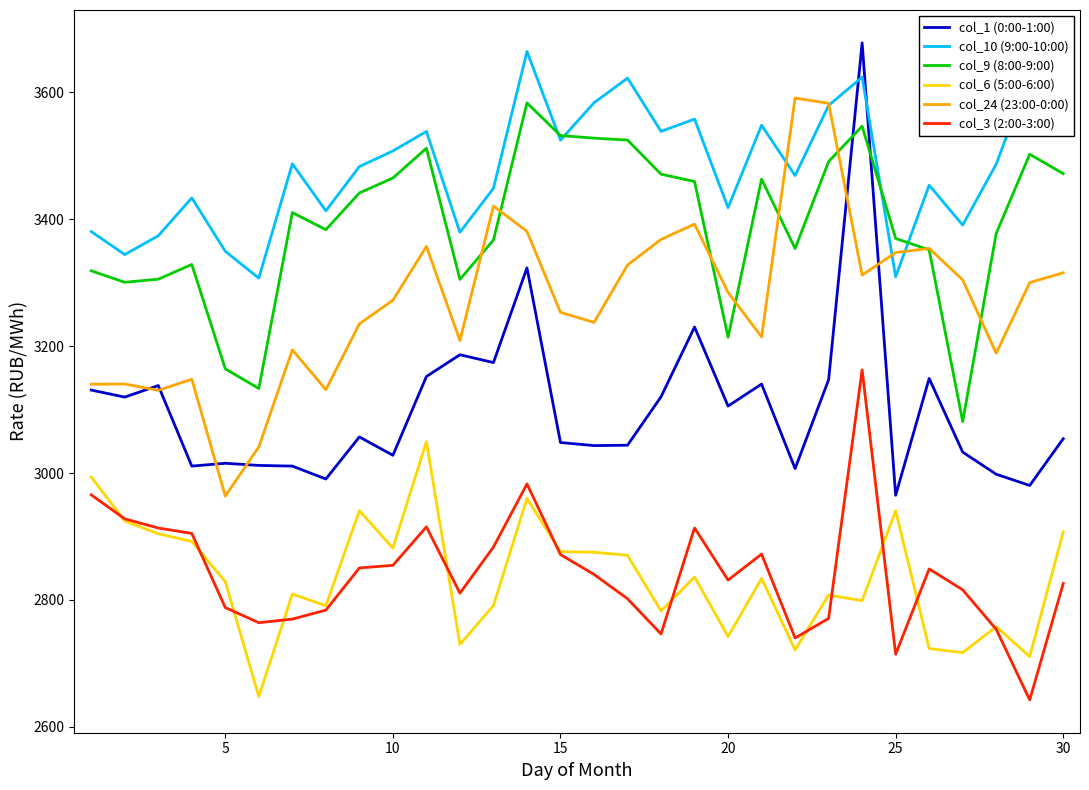

What is the minimum value shown in the chart?

2642.6